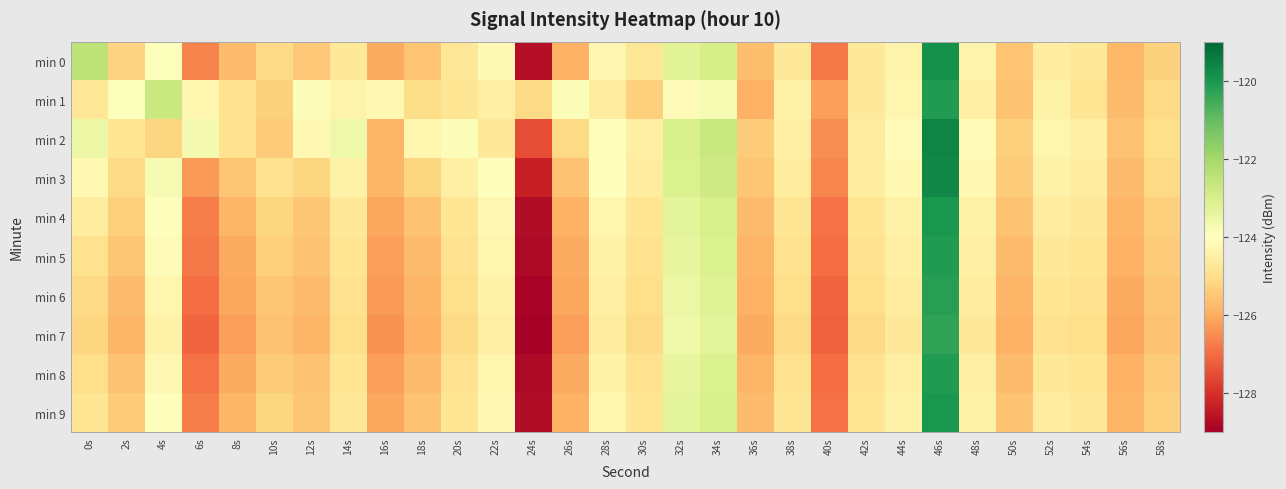

Reading left to right, list all the values displayed in this chart.

min 0: 0s=-122.5	2s=-125.2	4s=-124.0	6s=-126.6	8s=-125.7	10s=-125.1	12s=-125.5	14s=-124.7	16s=-126.0	18s=-125.5	20s=-124.7	22s=-124.2	24s=-128.7	26s=-125.9	28s=-124.3	30s=-124.8	32s=-123.2	34s=-123.0	36s=-125.7	38s=-124.7	40s=-126.8	42s=-124.7	44s=-124.4	46s=-119.9	48s=-124.4	50s=-125.5	52s=-124.6	54s=-124.7	56s=-125.8	58s=-125.3
min 1: 0s=-124.8	2s=-123.9	4s=-122.7	6s=-124.3	8s=-124.9	10s=-125.3	12s=-123.9	14s=-124.4	16s=-124.2	18s=-125.0	20s=-124.8	22s=-124.5	24s=-125.1	26s=-123.9	28s=-124.6	30s=-125.3	32s=-124.1	34s=-123.8	36s=-125.9	38s=-124.4	40s=-126.2	42s=-124.7	44s=-124.3	46s=-120.1	48s=-124.5	50s=-125.6	52s=-124.4	54s=-124.8	56s=-125.7	58s=-125.1
min 2: 0s=-123.5	2s=-124.8	4s=-125.2	6s=-123.7	8s=-124.9	10s=-125.4	12s=-124.2	14s=-123.6	16s=-125.8	18s=-124.3	20s=-123.9	22s=-124.7	24s=-127.5	26s=-125.1	28s=-124.0	30s=-124.5	32s=-123.0	34s=-122.7	36s=-125.4	38s=-124.5	40s=-126.5	42s=-124.6	44s=-124.1	46s=-119.6	48s=-124.1	50s=-125.3	52s=-124.3	54s=-124.5	56s=-125.6	58s=-125.0
min 3: 0s=-124.2	2s=-125.1	4s=-123.8	6s=-126.3	8s=-125.5	10s=-124.9	12s=-125.2	14s=-124.4	16s=-125.8	18s=-125.2	20s=-124.5	22s=-124.0	24s=-128.3	26s=-125.6	28s=-124.0	30s=-124.6	32s=-123.1	34s=-122.8	36s=-125.5	38s=-124.6	40s=-126.6	42s=-124.6	44s=-124.2	46s=-119.7	48s=-124.2	50s=-125.4	52s=-124.4	54s=-124.6	56s=-125.7	58s=-125.1
min 4: 0s=-124.6	2s=-125.3	4s=-124.0	6s=-126.7	8s=-125.8	10s=-125.2	12s=-125.5	14s=-124.7	16s=-126.1	18s=-125.6	20s=-124.8	22s=-124.2	24s=-128.7	26s=-125.9	28s=-124.3	30s=-124.8	32s=-123.3	34s=-123.0	36s=-125.7	38s=-124.8	40s=-126.9	42s=-124.8	44s=-124.4	46s=-120.0	48s=-124.4	50s=-125.6	52s=-124.6	54s=-124.7	56s=-125.8	58s=-125.3
min 5: 0s=-124.9	2s=-125.5	4s=-124.1	6s=-126.8	8s=-126.0	10s=-125.3	12s=-125.6	14s=-124.8	16s=-126.2	18s=-125.7	20s=-124.9	22s=-124.3	24s=-128.8	26s=-126.0	28s=-124.4	30s=-124.9	32s=-123.4	34s=-123.1	36s=-125.8	38s=-124.9	40s=-127.0	42s=-124.9	44s=-124.5	46s=-120.1	48s=-124.5	50s=-125.7	52s=-124.7	54s=-124.8	56s=-125.9	58s=-125.4
min 6: 0s=-125.1	2s=-125.7	4s=-124.3	6s=-127.0	8s=-126.1	10s=-125.5	12s=-125.7	14s=-124.9	16s=-126.3	18s=-125.8	20s=-125.0	22s=-124.4	24s=-128.9	26s=-126.1	28s=-124.5	30s=-125.0	32s=-123.5	34s=-123.2	36s=-125.9	38s=-125.0	40s=-127.1	42s=-125.0	44s=-124.6	46s=-120.2	48s=-124.6	50s=-125.8	52s=-124.8	54s=-124.9	56s=-126.0	58s=-125.5
min 7: 0s=-125.2	2s=-125.8	4s=-124.4	6s=-127.1	8s=-126.2	10s=-125.6	12s=-125.8	14s=-125.0	16s=-126.4	18s=-125.9	20s=-125.1	22s=-124.5	24s=-129.0	26s=-126.2	28s=-124.6	30s=-125.1	32s=-123.6	34s=-123.3	36s=-126.0	38s=-125.1	40s=-127.2	42s=-125.1	44s=-124.7	46s=-120.3	48s=-124.7	50s=-125.9	52s=-124.9	54s=-125.0	56s=-126.1	58s=-125.6
min 8: 0s=-125.0	2s=-125.6	4s=-124.2	6s=-126.9	8s=-126.0	10s=-125.4	12s=-125.6	14s=-124.8	16s=-126.2	18s=-125.7	20s=-124.9	22s=-124.3	24s=-128.8	26s=-126.0	28s=-124.4	30s=-124.9	32s=-123.4	34s=-123.1	36s=-125.8	38s=-124.9	40s=-127.0	42s=-124.9	44s=-124.5	46s=-120.1	48s=-124.5	50s=-125.7	52s=-124.7	54s=-124.8	56s=-125.9	58s=-125.4
min 9: 0s=-124.8	2s=-125.4	4s=-124.0	6s=-126.7	8s=-125.8	10s=-125.2	12s=-125.5	14s=-124.7	16s=-126.1	18s=-125.6	20s=-124.8	22s=-124.2	24s=-128.7	26s=-125.9	28s=-124.3	30s=-124.8	32s=-123.3	34s=-123.0	36s=-125.7	38s=-124.8	40s=-126.9	42s=-124.8	44s=-124.4	46s=-120.0	48s=-124.4	50s=-125.6	52s=-124.6	54s=-124.7	56s=-125.8	58s=-125.3